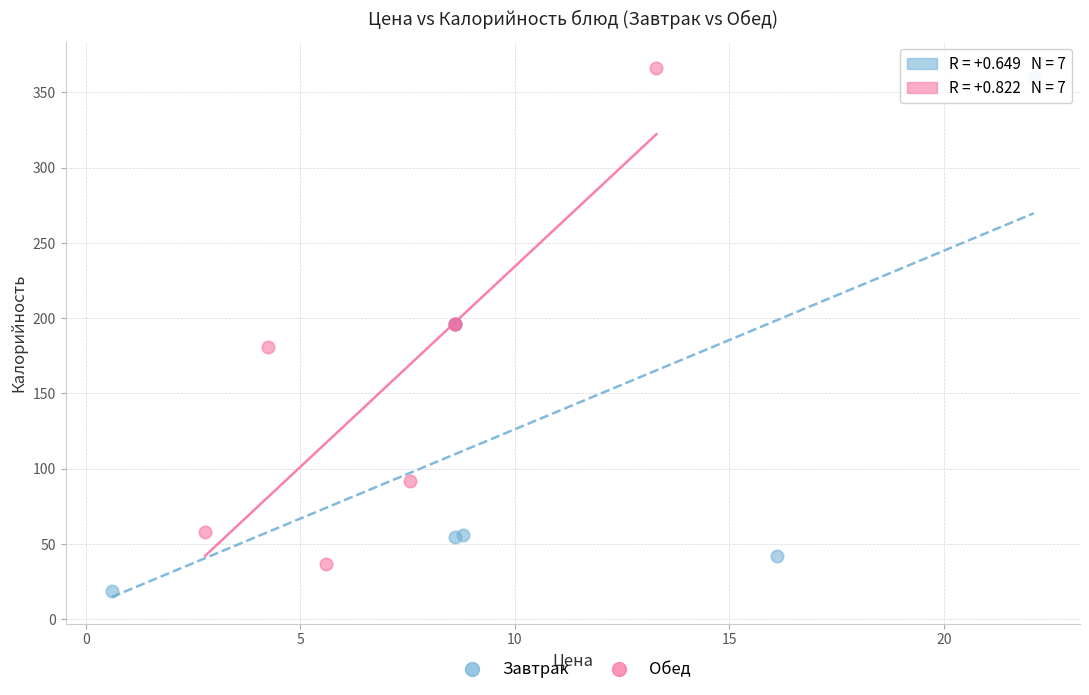

What are all the series names shown in the legend?

Завтрак, Обед